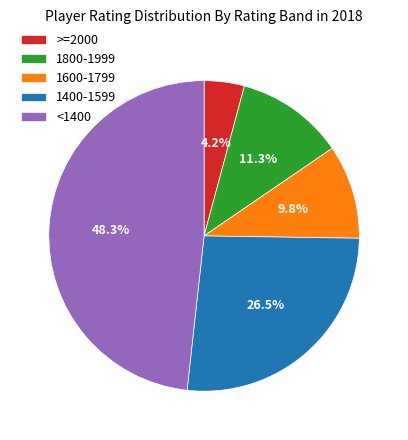

Count the number of slices in the pie.

5